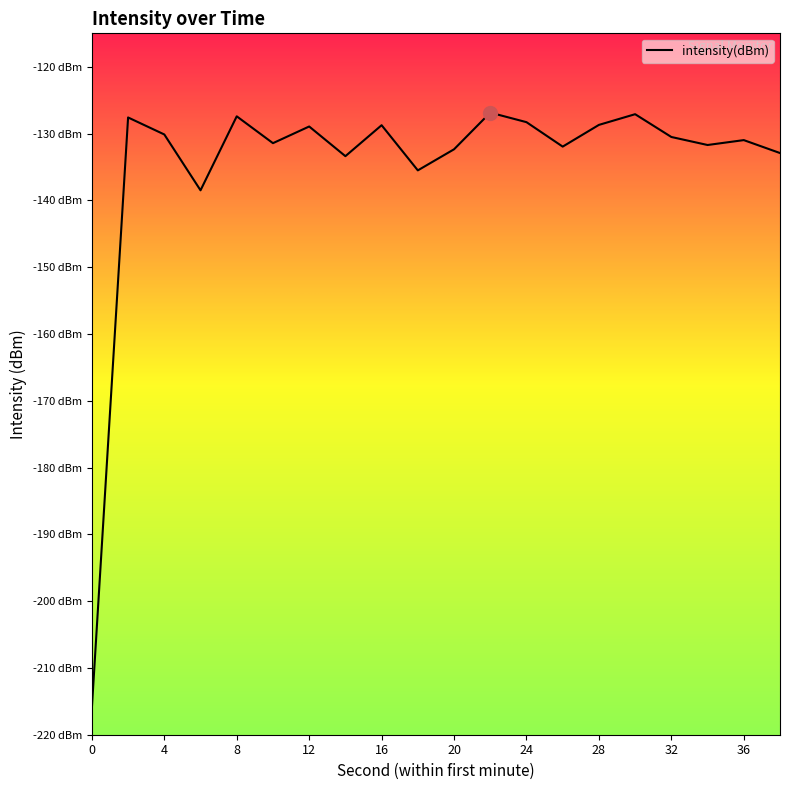

Does the chart display data point markers on the line(s)?

No